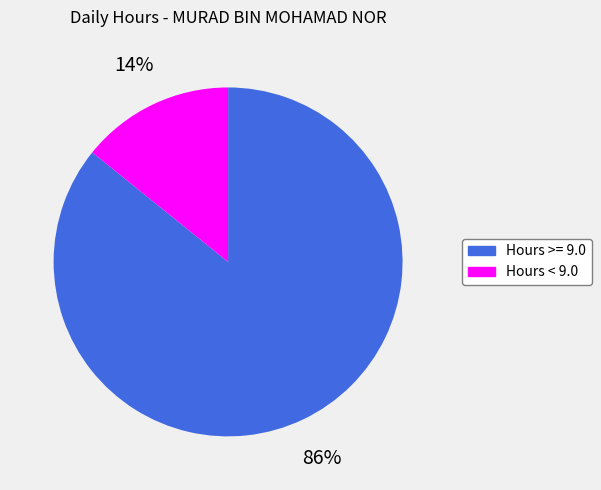

How many slices are in this pie chart?

2